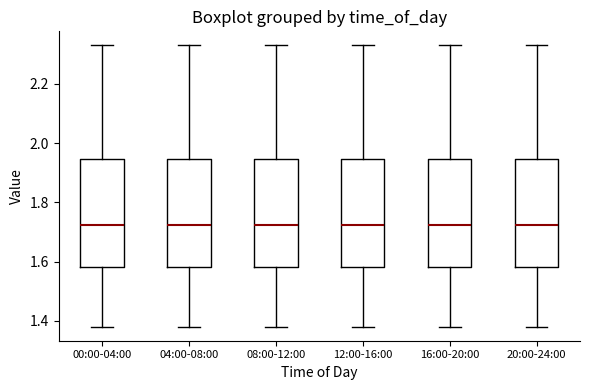

Where does the median line of the box for 04:00-08:00 sit on the y-axis? The values are not printed on the chart, so give them approximately, as read against the axis.

1.72